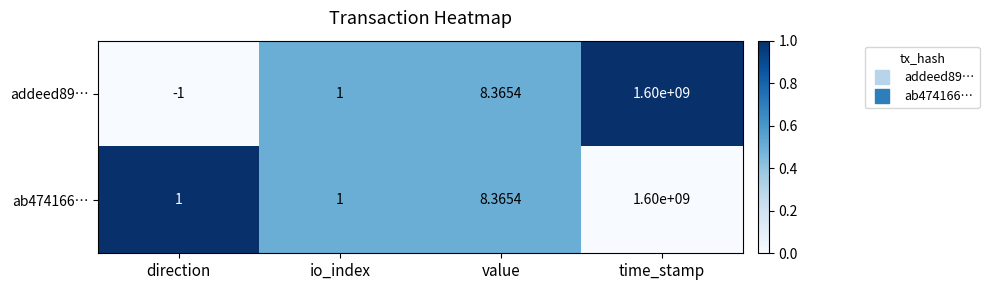

Which category has the lowest value across all series?

direction